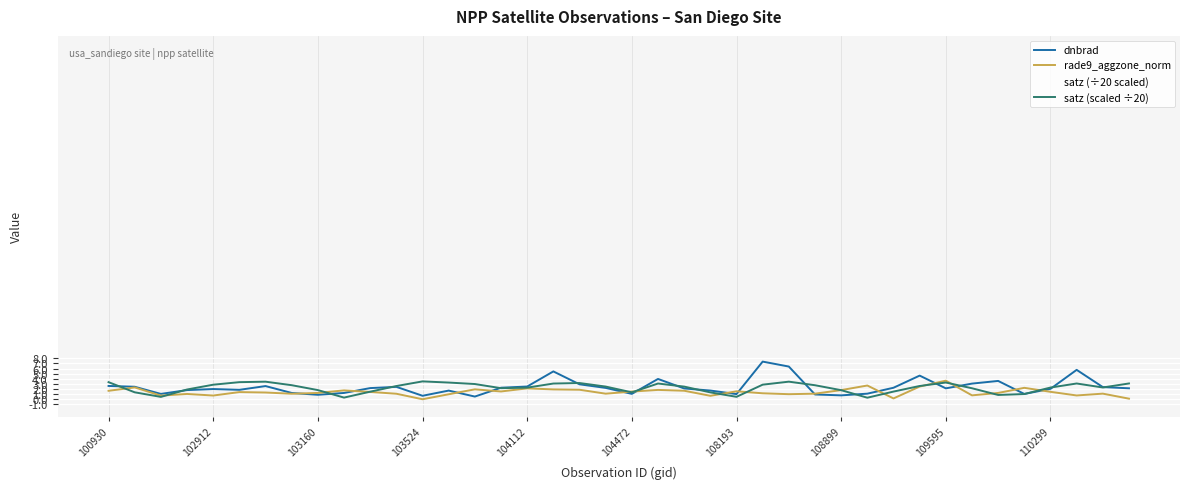

Does the chart display data point markers on the line(s)?

No